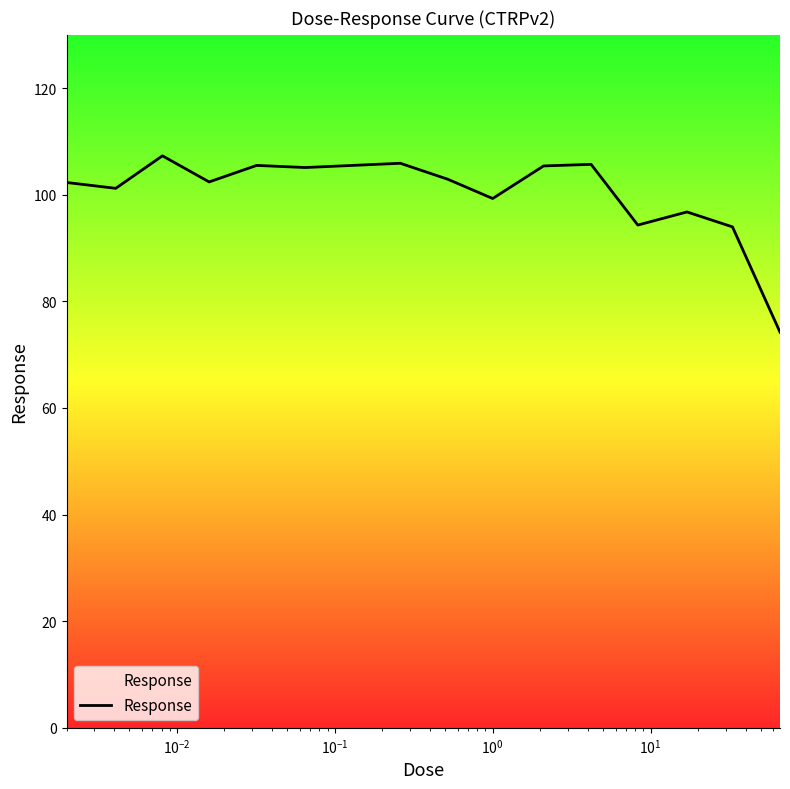

What is the sum of all values?

1607.8